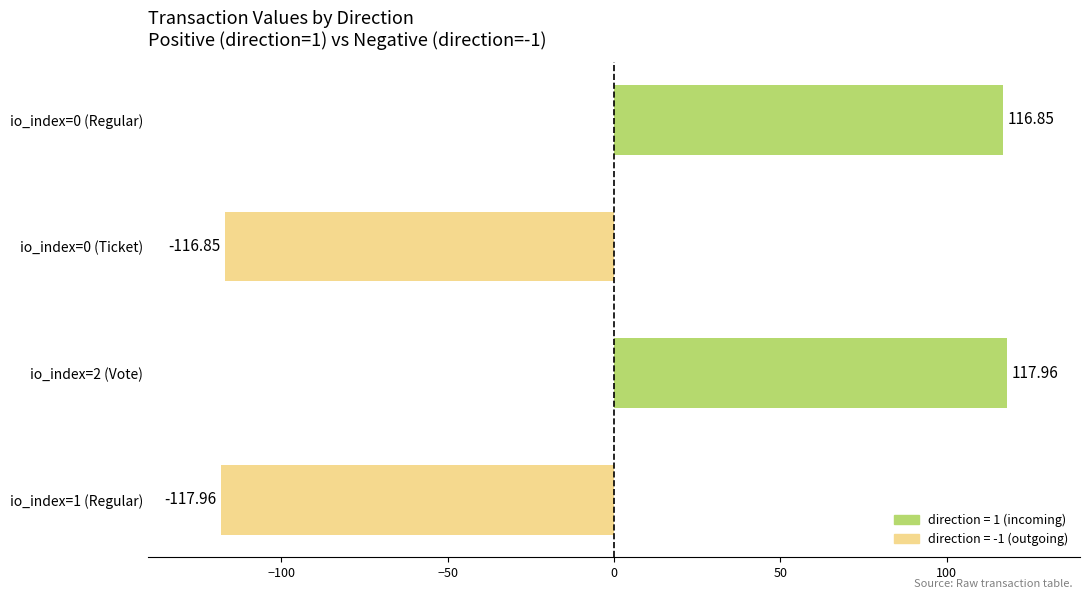

What is the difference between the maximum and minimum values?

235.9